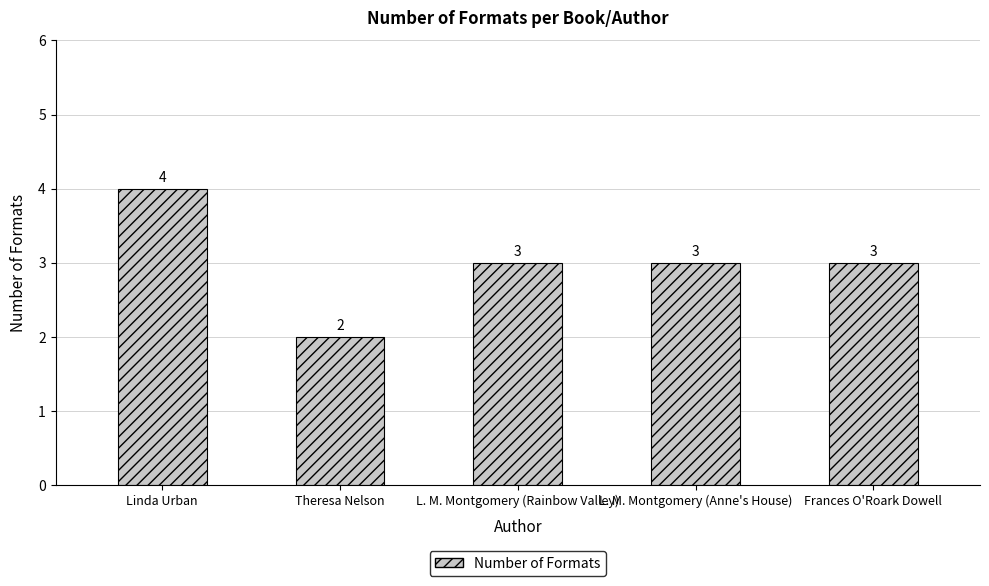

What is the difference between the maximum and minimum values?

2